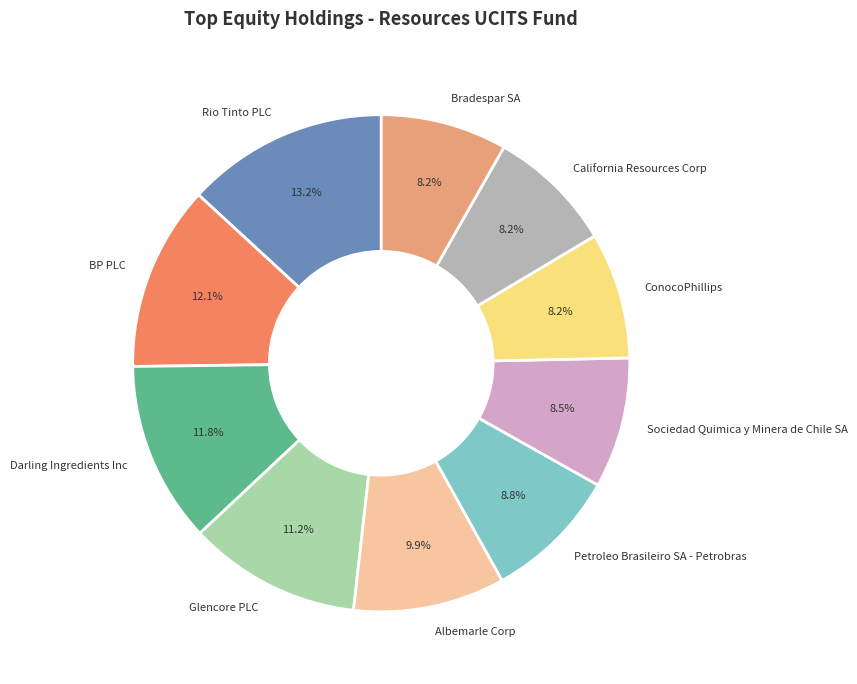

Count the number of slices in the pie.

10